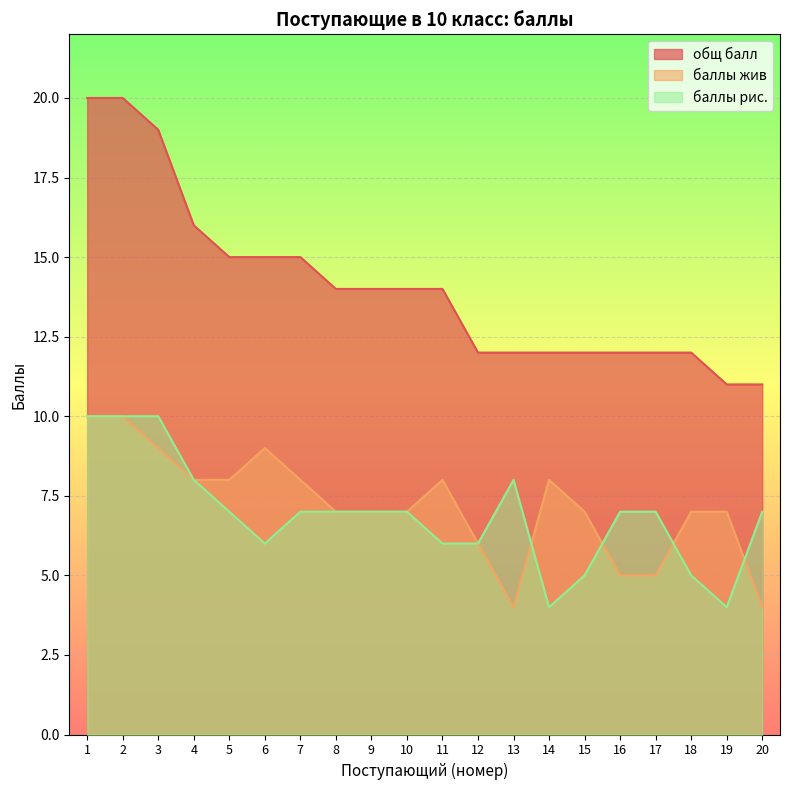

Where is the first local minimum for баллы жив?

13